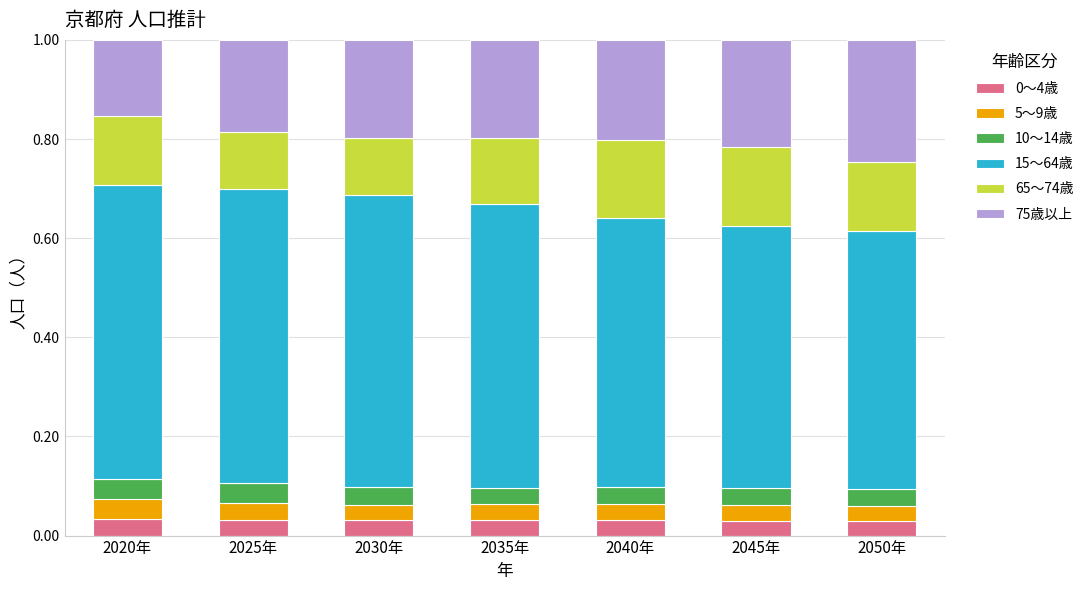

Does the chart contain stacked bars?

Yes